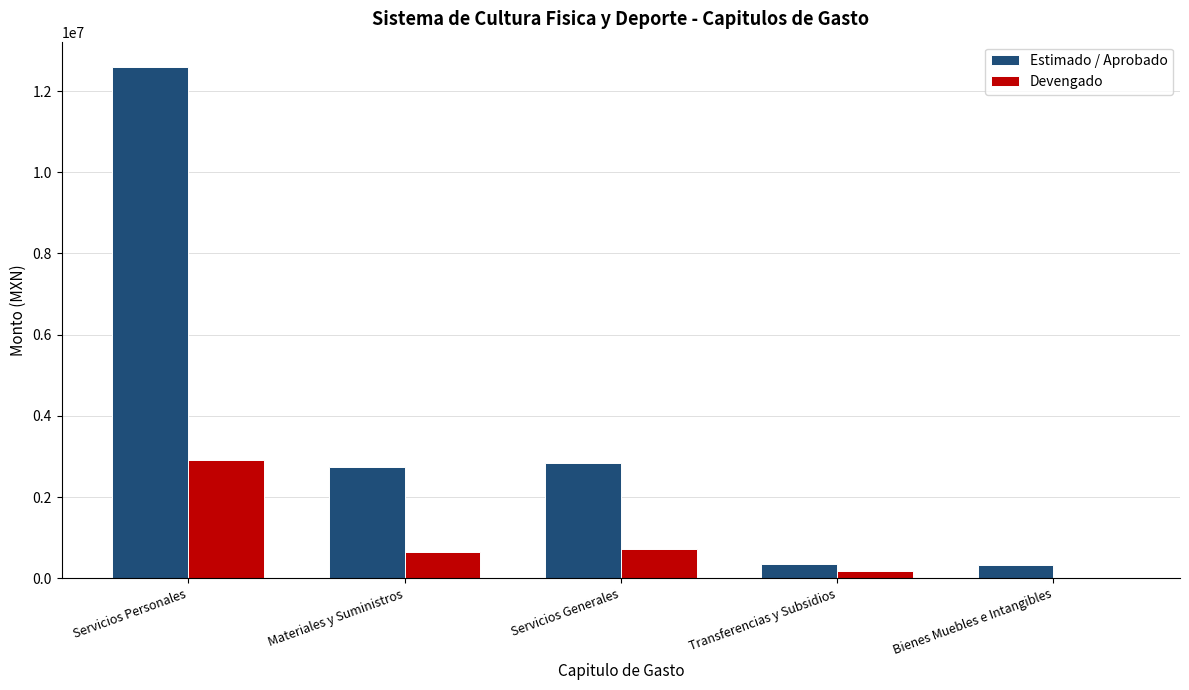

What is the sum of all Estimado / Aprobado values?

18831262.3